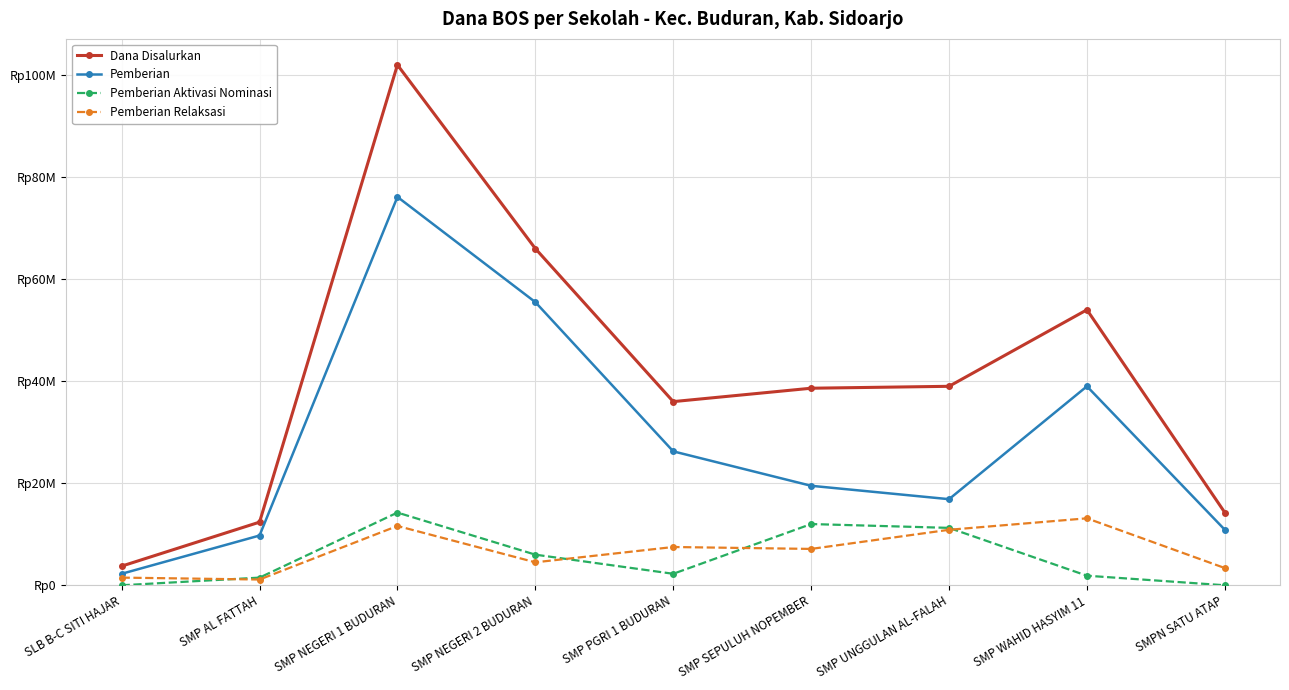

What are all the series names shown in the legend?

Dana Disalurkan, Pemberian, Pemberian Aktivasi Nominasi, Pemberian Relaksasi